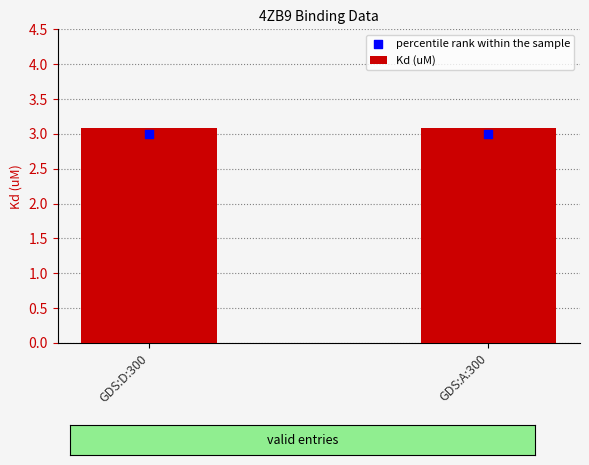

Which series contains the lowest Y value?

percentile rank within the sample